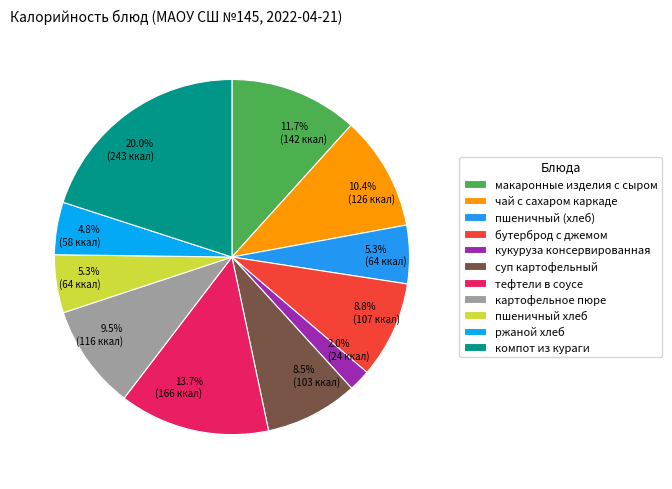

Approximately how many times larger is the value at макаронные изделия с сыром compared to тефтели в соусе?

0.9